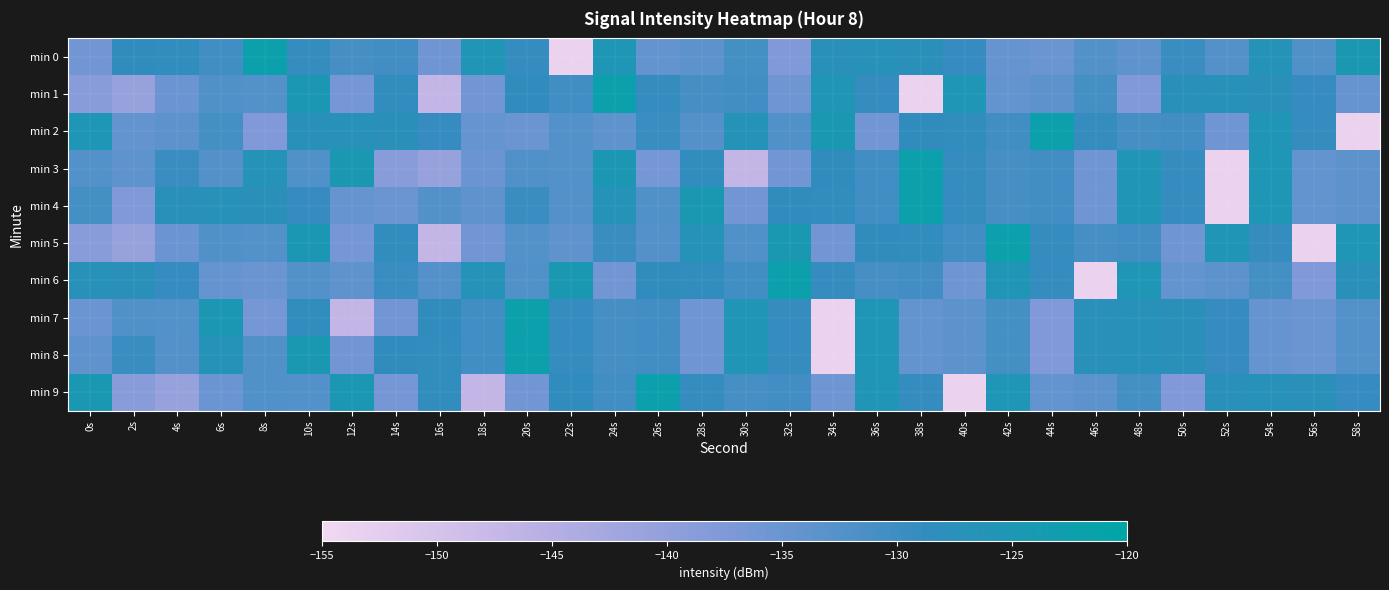

Reading right to left, list all the values displayed in this chart.

min 0: 58s=-124.6	56s=-132.2	54s=-126.3	52s=-132.7	50s=-129.4	48s=-133.8	46s=-132.4	44s=-135.1	42s=-134.6	40s=-129.2	38s=-127.3	36s=-127.1	34s=-127.1	32s=-137.7	30s=-130.7	28s=-133.5	26s=-134.5	24s=-125.5	22s=-153.8	20s=-128.9	18s=-125.5	16s=-135.6	14s=-130.5	12s=-131.1	10s=-129.0	8s=-122.3	6s=-130.4	4s=-128.4	2s=-128.5	0s=-136.1
min 1: 58s=-134.6	56s=-129.2	54s=-127.3	52s=-127.1	50s=-127.1	48s=-137.7	46s=-130.7	44s=-133.5	42s=-134.5	40s=-125.5	38s=-153.8	36s=-128.9	34s=-125.5	32s=-135.6	30s=-130.5	28s=-131.1	26s=-129.0	24s=-122.3	22s=-130.4	20s=-128.5	18s=-136.0	16s=-147.0	14s=-128.3	12s=-136.5	10s=-124.8	8s=-132.3	6s=-132.2	4s=-135.3	2s=-140.7	0s=-138.8
min 2: 58s=-153.8	56s=-128.9	54s=-125.5	52s=-135.6	50s=-130.5	48s=-131.1	46s=-129.0	44s=-122.3	42s=-130.4	40s=-128.4	38s=-128.5	36s=-136.1	34s=-124.6	32s=-132.2	30s=-126.3	28s=-132.7	26s=-129.4	24s=-133.8	22s=-132.4	20s=-135.1	18s=-134.6	16s=-129.2	14s=-127.3	12s=-127.1	10s=-127.1	8s=-137.7	6s=-130.7	4s=-133.5	2s=-134.5	0s=-125.5
min 3: 58s=-133.5	56s=-134.5	54s=-125.5	52s=-153.8	50s=-128.9	48s=-125.5	46s=-135.6	44s=-130.5	42s=-131.1	40s=-129.0	38s=-122.3	36s=-130.4	34s=-128.5	32s=-136.0	30s=-147.0	28s=-128.3	26s=-136.5	24s=-124.8	22s=-132.3	20s=-132.2	18s=-135.3	16s=-140.7	14s=-138.8	12s=-124.6	10s=-132.2	8s=-126.3	6s=-132.7	4s=-129.4	2s=-133.8	0s=-132.4
min 4: 58s=-133.5	56s=-134.5	54s=-125.5	52s=-153.8	50s=-128.9	48s=-125.5	46s=-135.6	44s=-130.5	42s=-131.1	40s=-129.0	38s=-122.3	36s=-130.4	34s=-128.4	32s=-128.5	30s=-136.1	28s=-124.6	26s=-132.2	24s=-126.3	22s=-132.7	20s=-129.4	18s=-133.8	16s=-132.4	14s=-135.1	12s=-134.6	10s=-129.2	8s=-127.3	6s=-127.1	4s=-127.1	2s=-137.7	0s=-130.7
min 5: 58s=-125.5	56s=-153.8	54s=-128.9	52s=-125.5	50s=-135.6	48s=-130.5	46s=-131.1	44s=-129.0	42s=-122.3	40s=-130.4	38s=-128.4	36s=-128.5	34s=-136.1	32s=-124.6	30s=-132.2	28s=-126.3	26s=-132.7	24s=-129.4	22s=-133.8	20s=-132.4	18s=-136.0	16s=-147.0	14s=-128.3	12s=-136.5	10s=-124.8	8s=-132.3	6s=-132.2	4s=-135.3	2s=-140.7	0s=-138.8
min 6: 58s=-127.1	56s=-137.7	54s=-130.7	52s=-133.5	50s=-134.5	48s=-125.5	46s=-153.8	44s=-128.9	42s=-125.5	40s=-135.6	38s=-130.5	36s=-131.1	34s=-129.0	32s=-122.3	30s=-130.4	28s=-128.4	26s=-128.5	24s=-136.1	22s=-124.6	20s=-132.2	18s=-126.3	16s=-132.7	14s=-129.4	12s=-133.8	10s=-132.4	8s=-135.1	6s=-134.6	4s=-129.2	2s=-127.3	0s=-127.1
min 7: 58s=-132.4	56s=-135.1	54s=-134.6	52s=-129.2	50s=-127.3	48s=-127.1	46s=-127.1	44s=-137.7	42s=-130.7	40s=-133.5	38s=-134.5	36s=-125.5	34s=-153.8	32s=-128.9	30s=-125.5	28s=-135.6	26s=-130.5	24s=-131.1	22s=-129.0	20s=-122.3	18s=-130.4	16s=-128.5	14s=-136.0	12s=-147.0	10s=-128.3	8s=-136.5	6s=-124.8	4s=-132.3	2s=-132.2	0s=-135.3
min 8: 58s=-132.4	56s=-135.1	54s=-134.6	52s=-129.2	50s=-127.3	48s=-127.1	46s=-127.1	44s=-137.7	42s=-130.7	40s=-133.5	38s=-134.5	36s=-125.5	34s=-153.8	32s=-128.9	30s=-125.5	28s=-135.6	26s=-130.5	24s=-131.1	22s=-129.0	20s=-122.3	18s=-130.4	16s=-128.4	14s=-128.5	12s=-136.1	10s=-124.6	8s=-132.2	6s=-126.3	4s=-132.7	2s=-129.4	0s=-133.8
min 9: 58s=-129.2	56s=-127.3	54s=-127.1	52s=-127.1	50s=-137.7	48s=-130.7	46s=-133.5	44s=-134.5	42s=-125.5	40s=-153.8	38s=-128.9	36s=-125.5	34s=-135.6	32s=-130.5	30s=-131.1	28s=-129.0	26s=-122.3	24s=-130.4	22s=-128.5	20s=-136.0	18s=-147.0	16s=-128.3	14s=-136.5	12s=-124.8	10s=-132.3	8s=-132.2	6s=-135.3	4s=-140.7	2s=-138.8	0s=-124.6